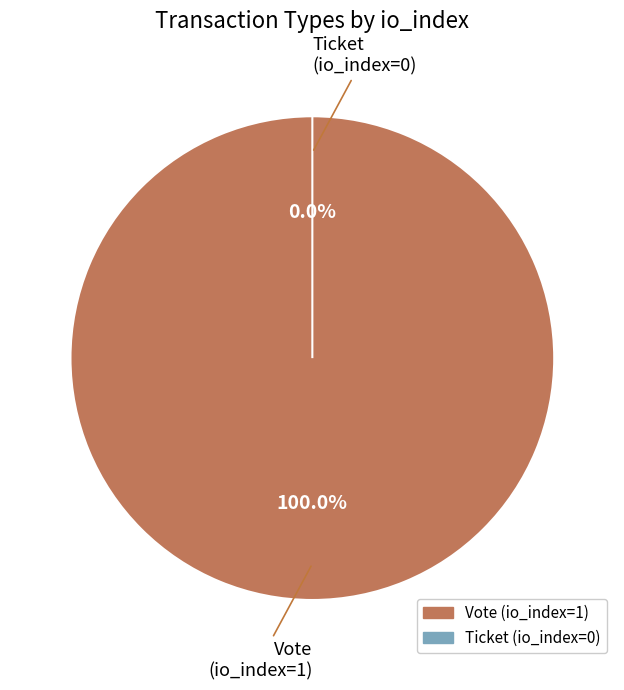

To the nearest percent, what percentage of the pie is Vote?

100%